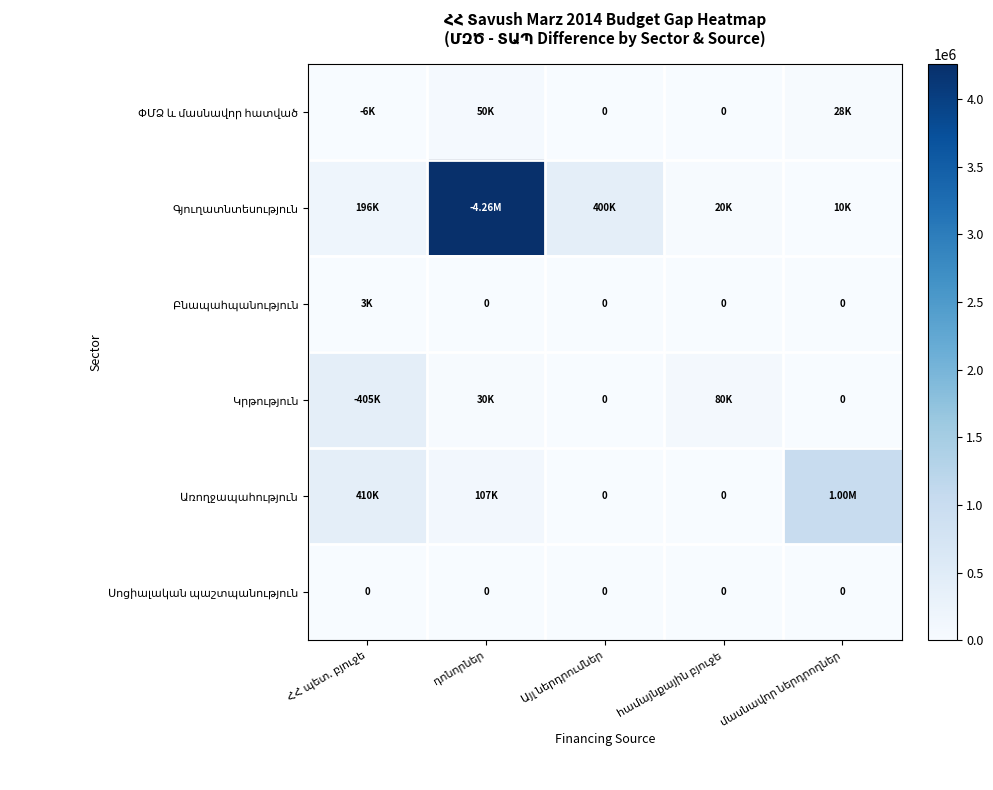

What is the difference between the highest and lowest values at Այլ ներդրումներ?

400000